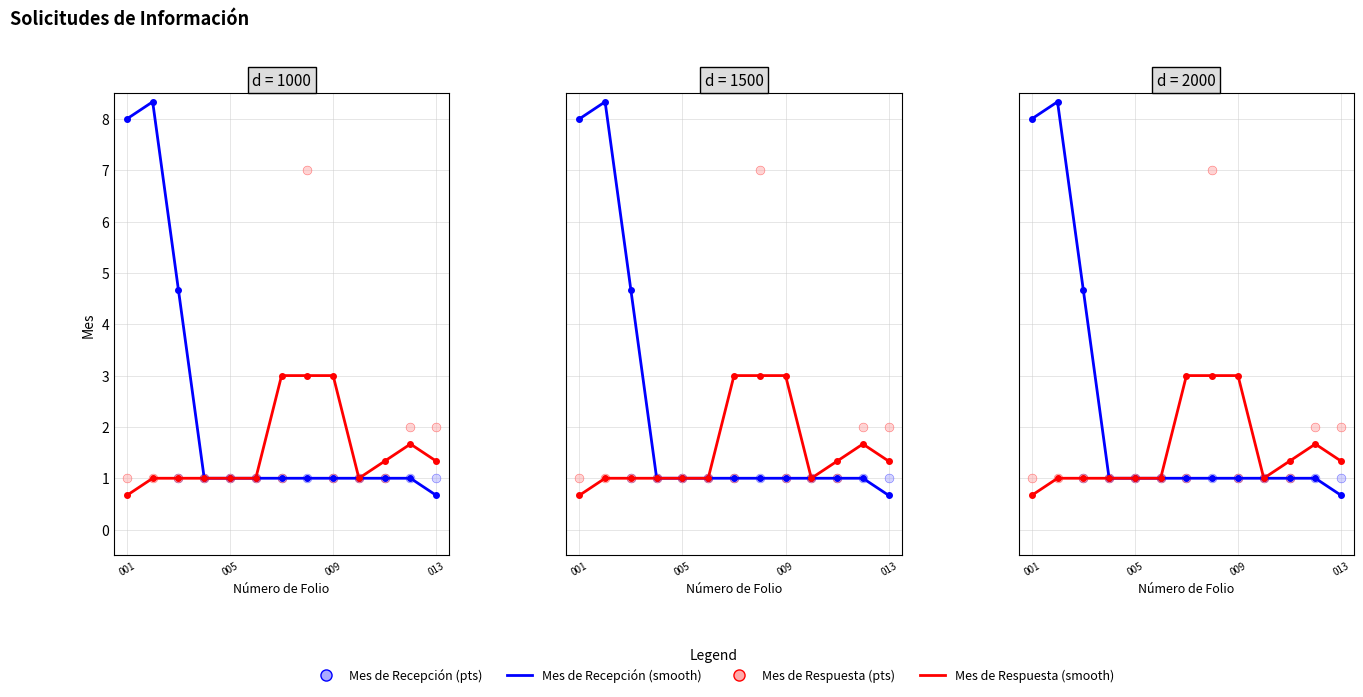

At how many categories does at least one series exceed 2?

6